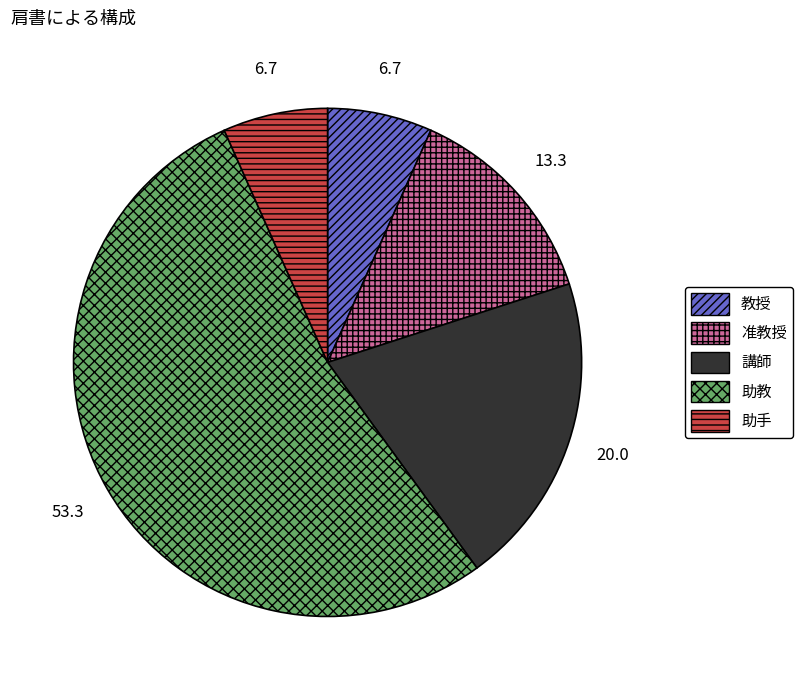

Does 准教授 represent more than half of the total?

No